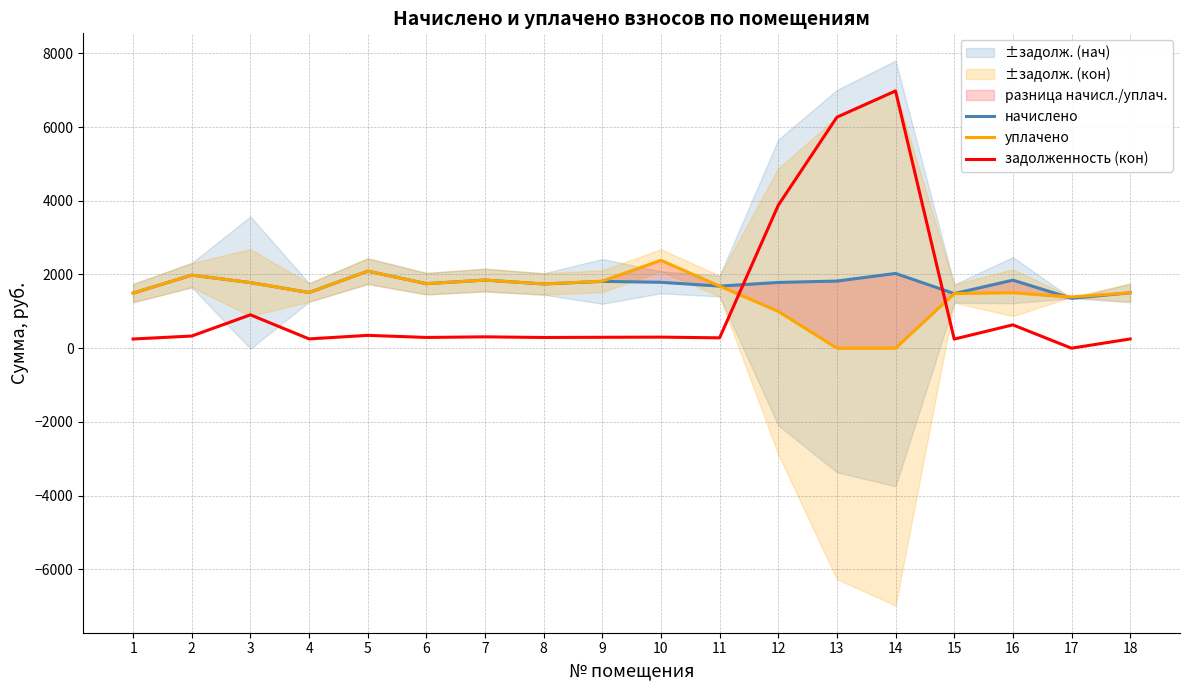

How many values in the задолженность (кон) series are below 300?

9